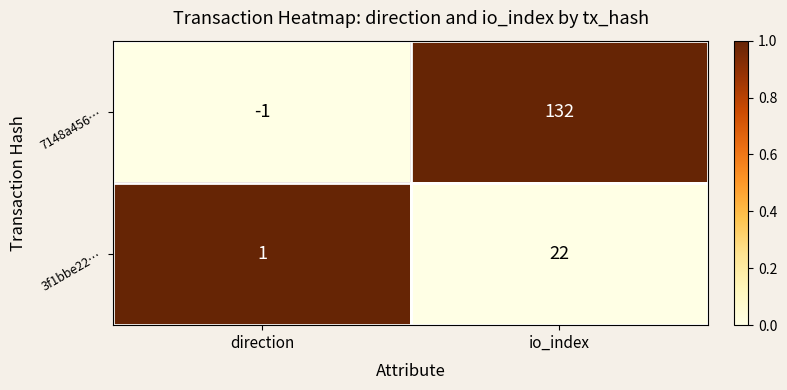

Is it true that 7148a456… equals 132 at io_index?

True